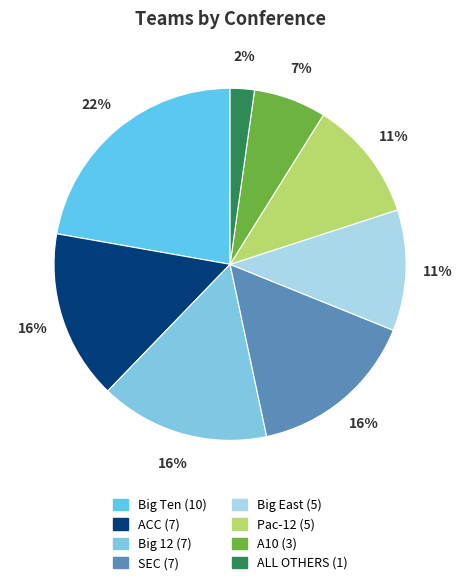

Which has a higher value, Big 12 or Big Ten?

Big Ten